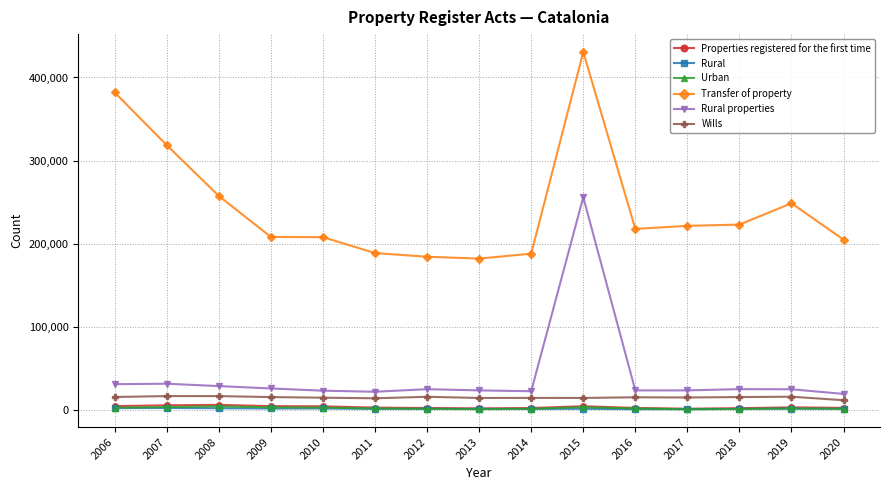

What is the difference between the maximum and second lowest values in the Transfer of property series?

246543